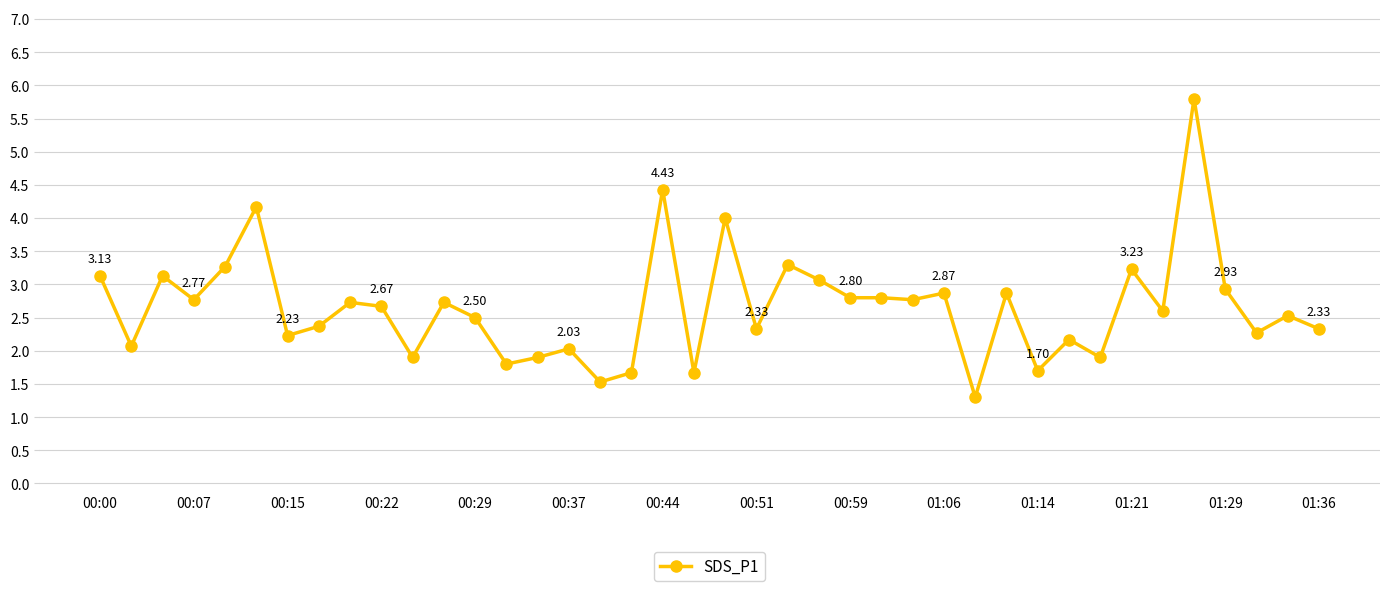

What is the minimum value shown in the chart?

1.3